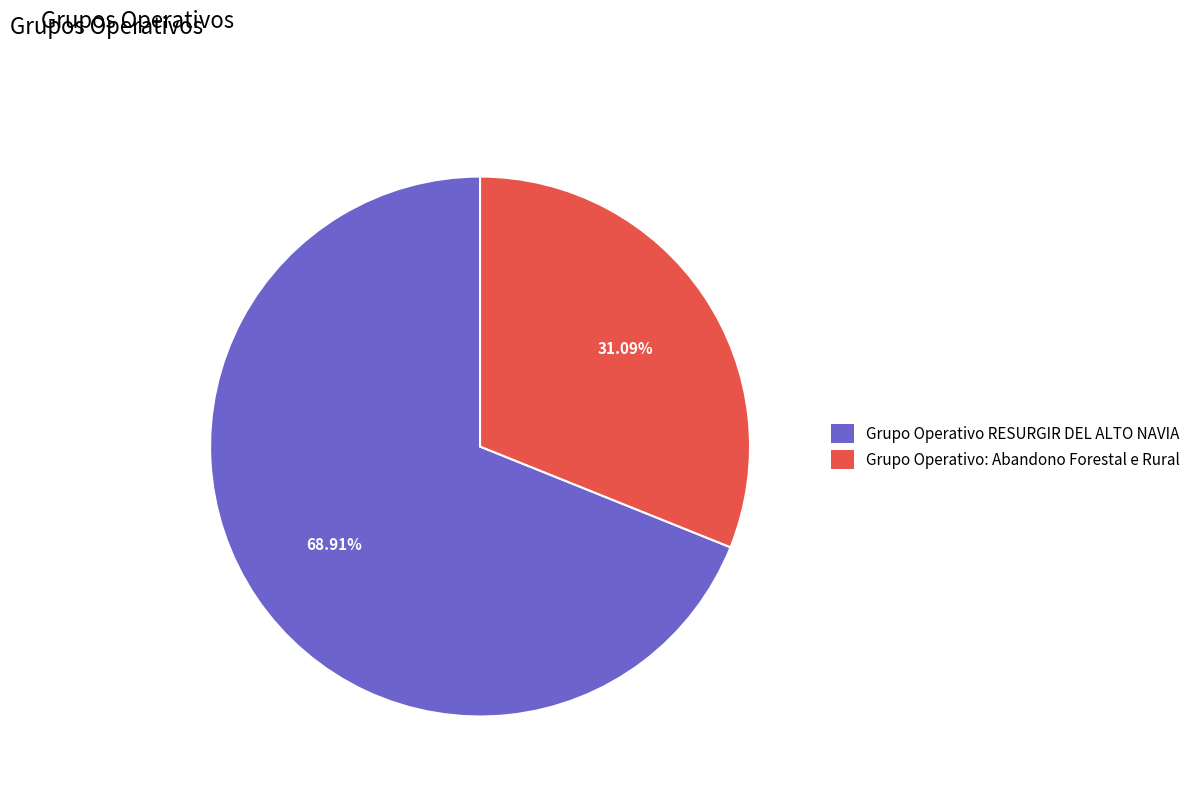

To the nearest percent, what is the average slice percentage?

50%